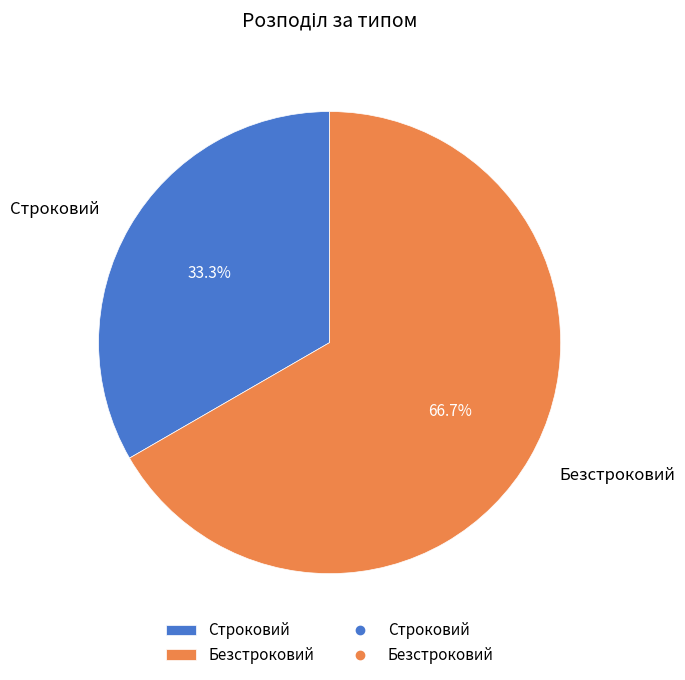

Which category has the biggest portion of the pie?

Безстроковий